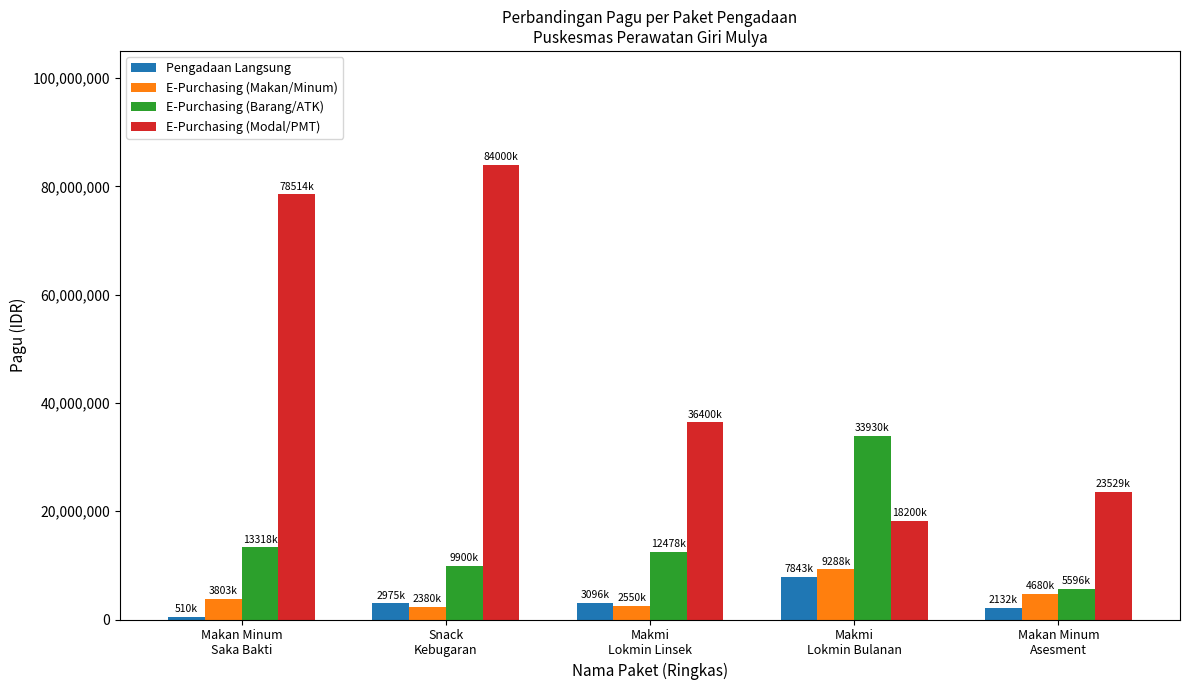

How many values in the E-Purchasing (Makan/Minum) series are below 3803600?

2